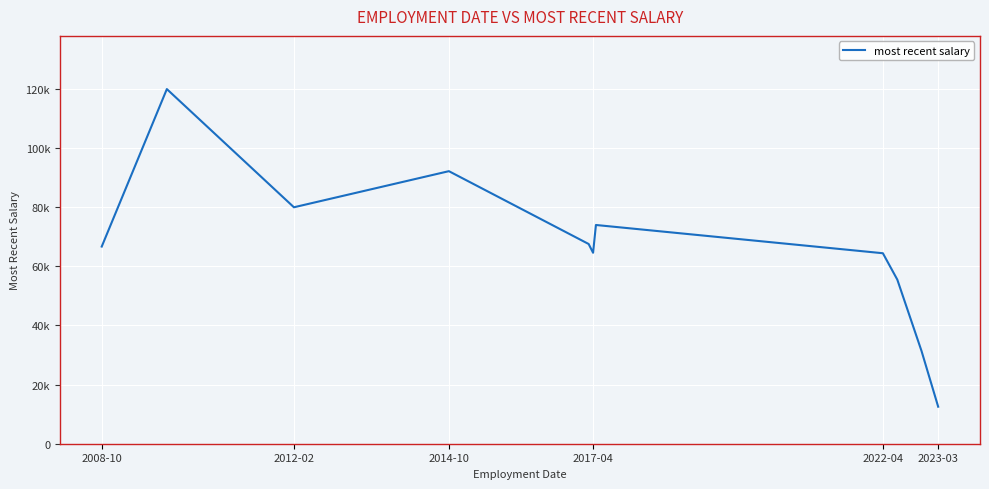

Reading right to left, extract all data points from this chart.

12515.6	31333.3	55482.4	64398.5	73948.6	64557.9	64557.9	67522.2	92142.0	92142.0	79936.5	119893.4	66652.4